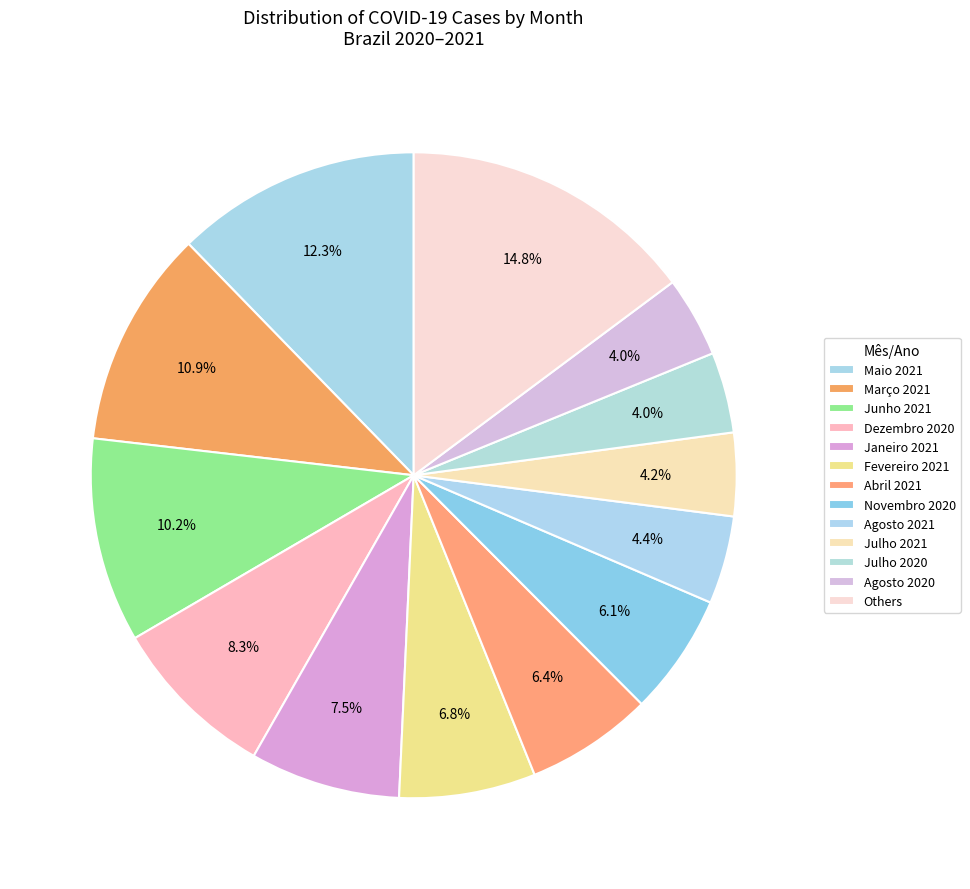

To the nearest percent, what percentage of the pie is Novembro 2020?

6%